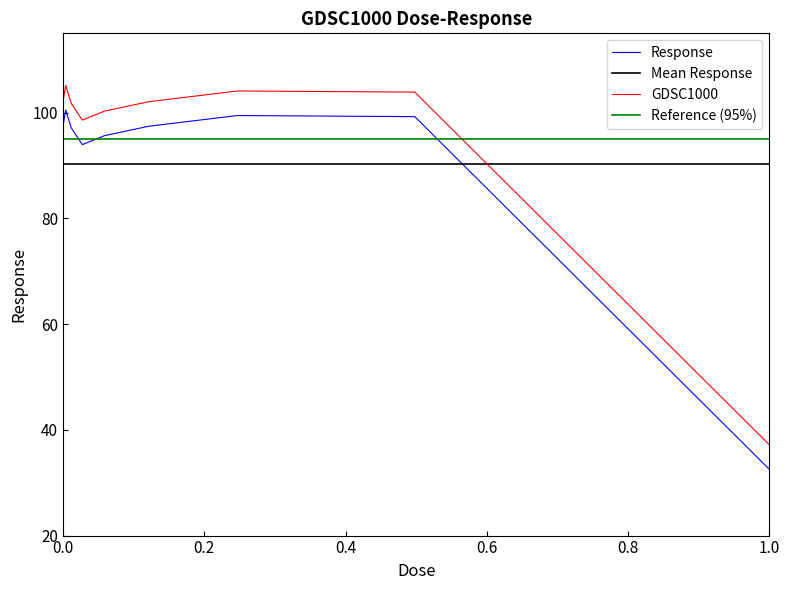

True or false: Response and GDSC1000 intersect in this chart.

False